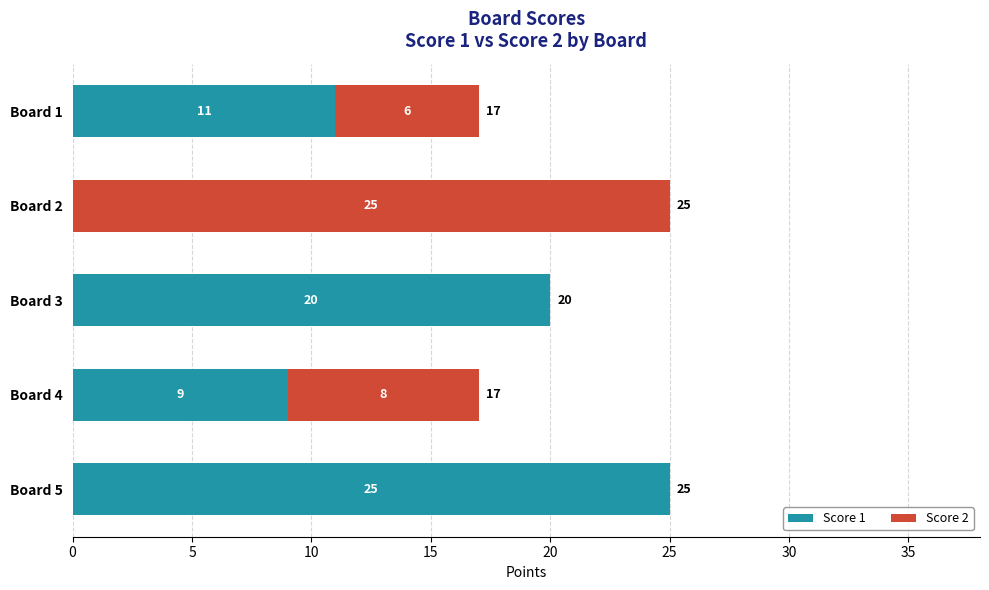

What is the total value across all series at Board 4?

17